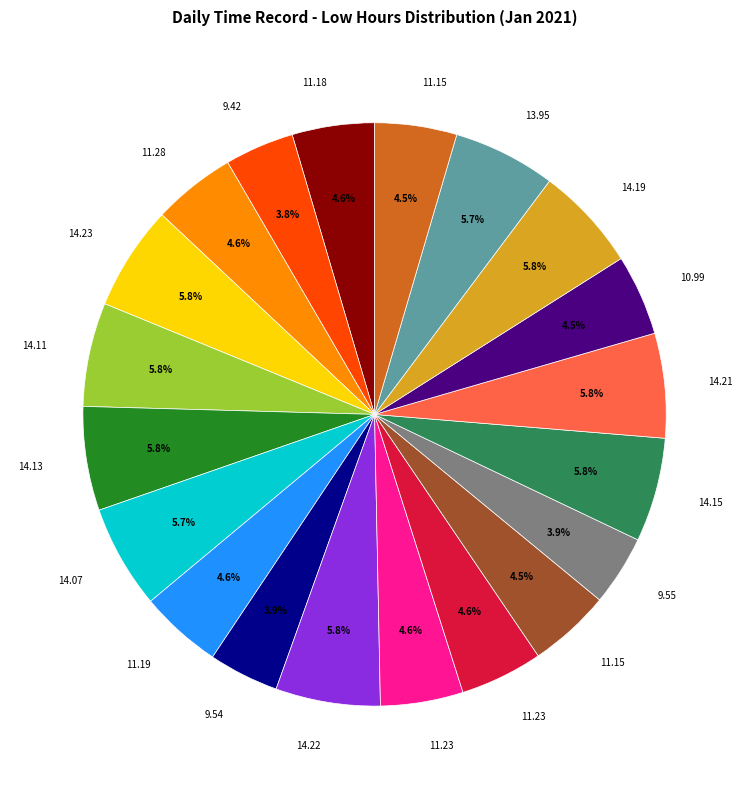

Does any single category account for the majority?

No